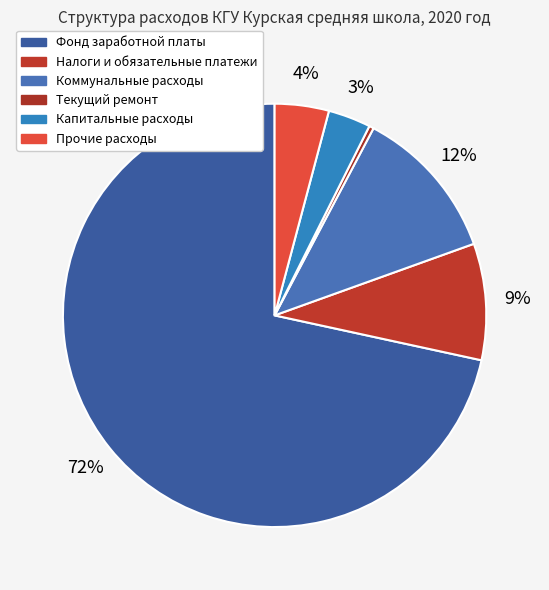

Is the sum of Коммунальные расходы and Капитальные расходы greater than half?

No